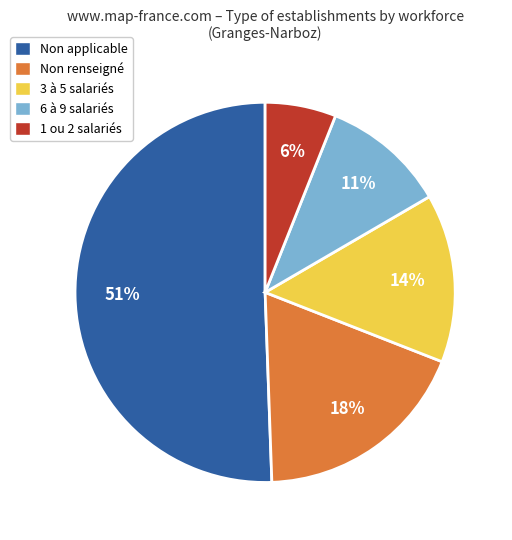

Rank the categories by value from highest to lowest.

Non applicable, Non renseigné, 3 à 5 salariés, 6 à 9 salariés, 1 ou 2 salariés